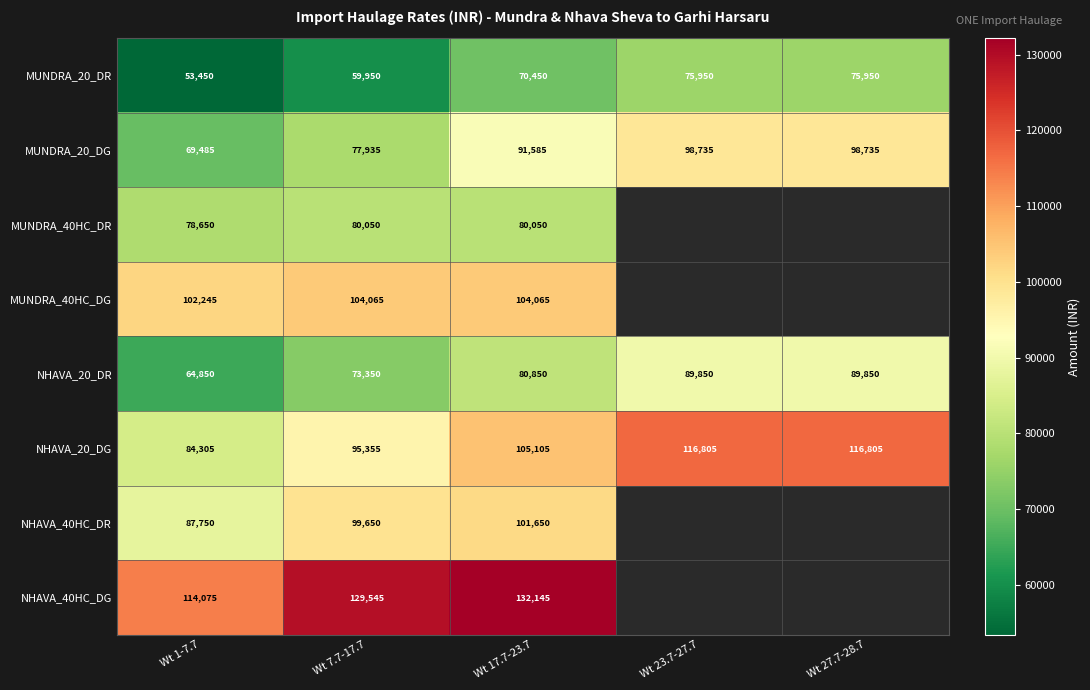

True or false: NHAVA_20_DR has a value of 111322 at Wt 7.7-17.7.

False